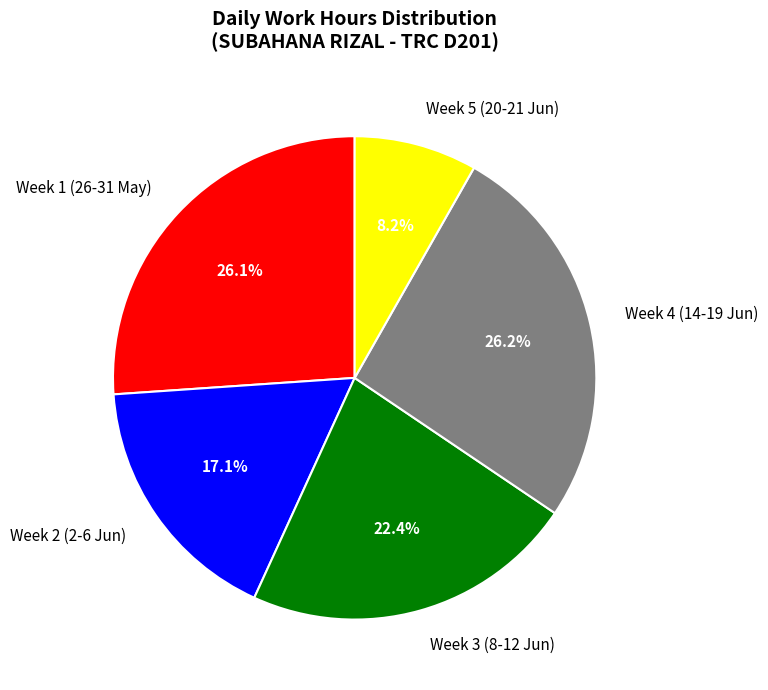

Do Week 3 (8-12 Jun) and Week 1 (26-31 May) together represent more than half of the pie?

No